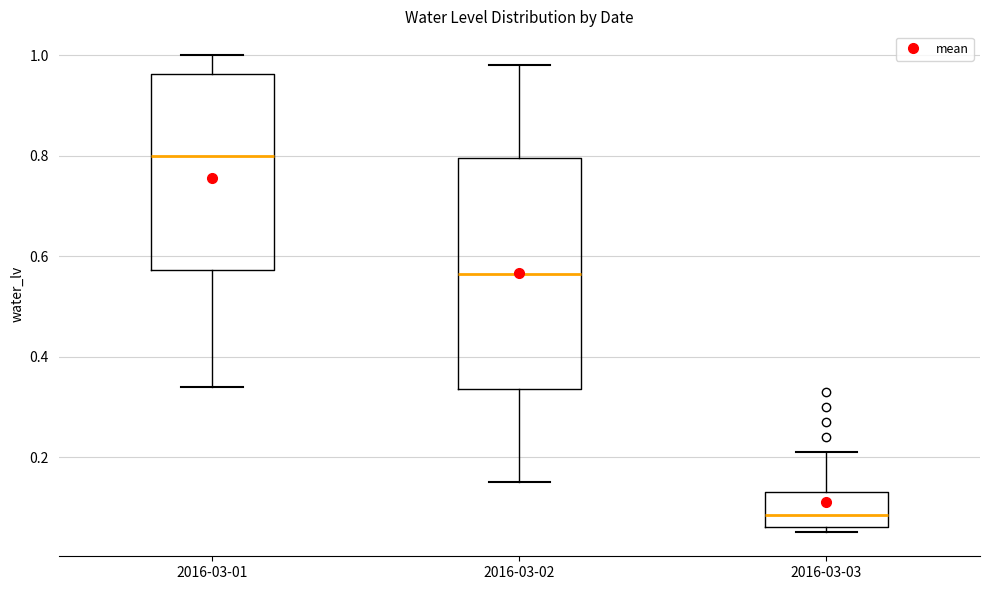

Which box has the highest median line?

2016-03-01